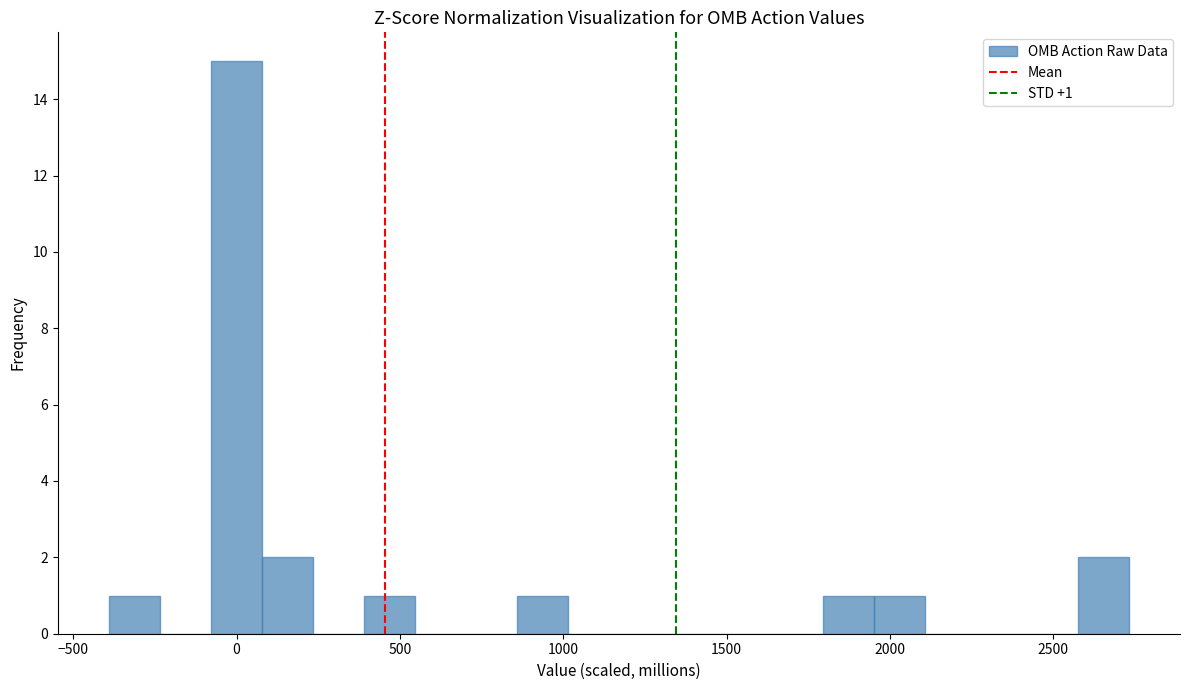

Around what value on the x-axis is the tallest bar? Give the approximate position of its centre, as read against the axis.

0